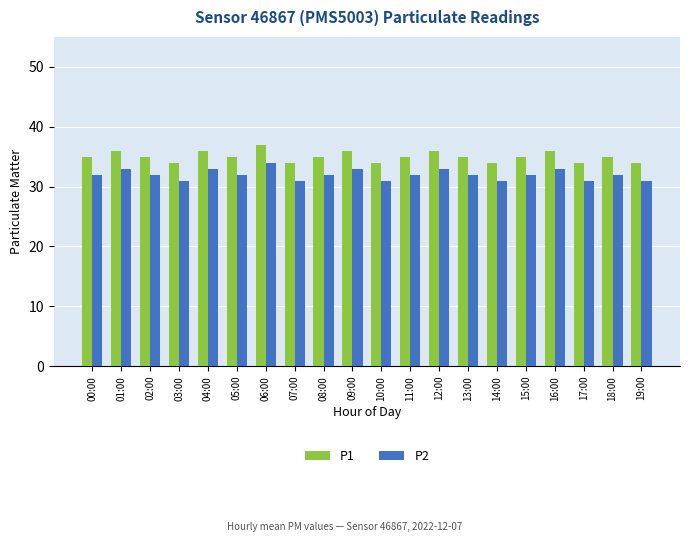

What is the difference between the highest and lowest values at 17:00?

3